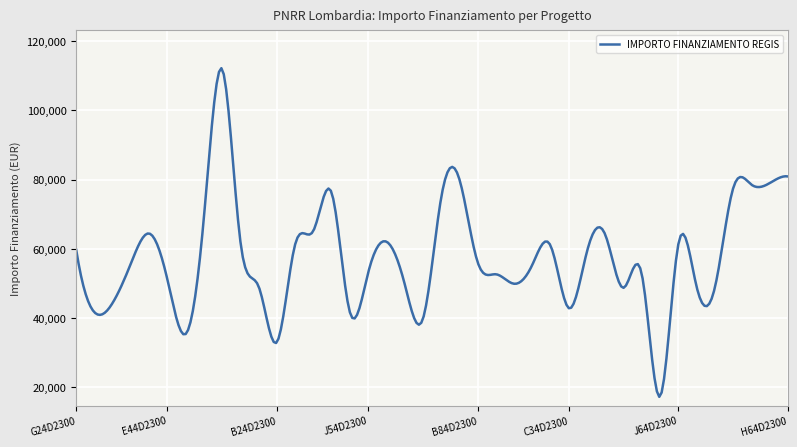

What is the maximum value shown in the chart?

112202.8